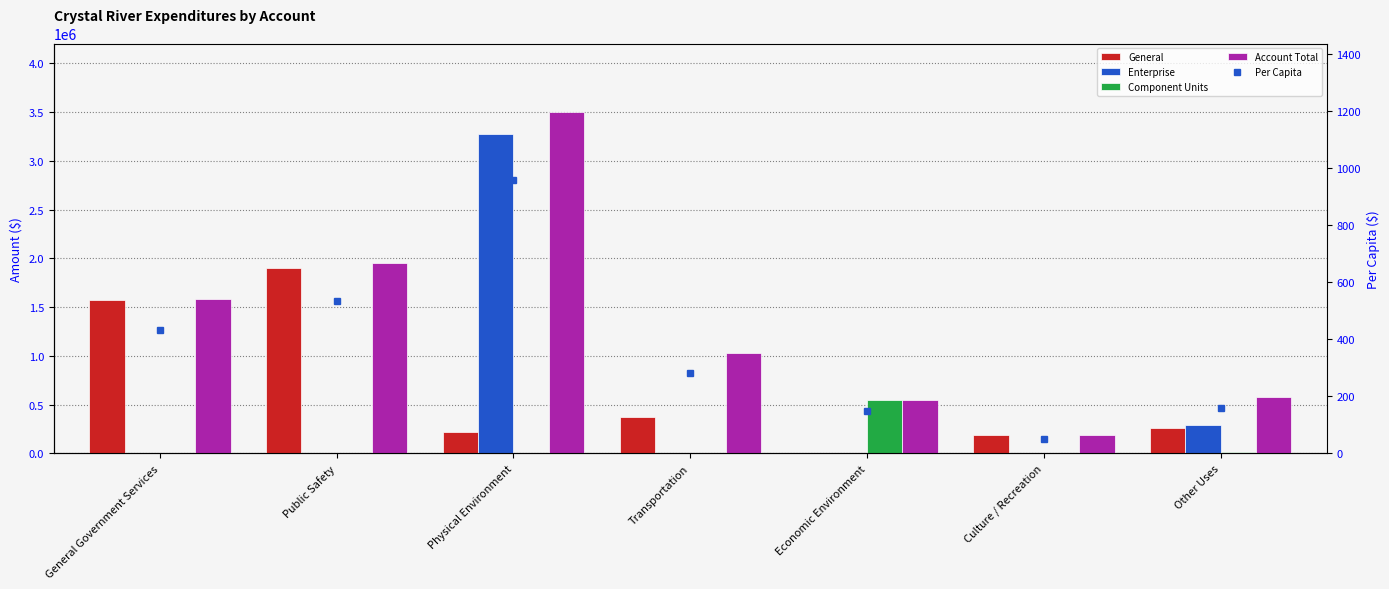

List the series in order of their peak value, lowest first.

Per Capita, Component Units, General, Enterprise, Account Total